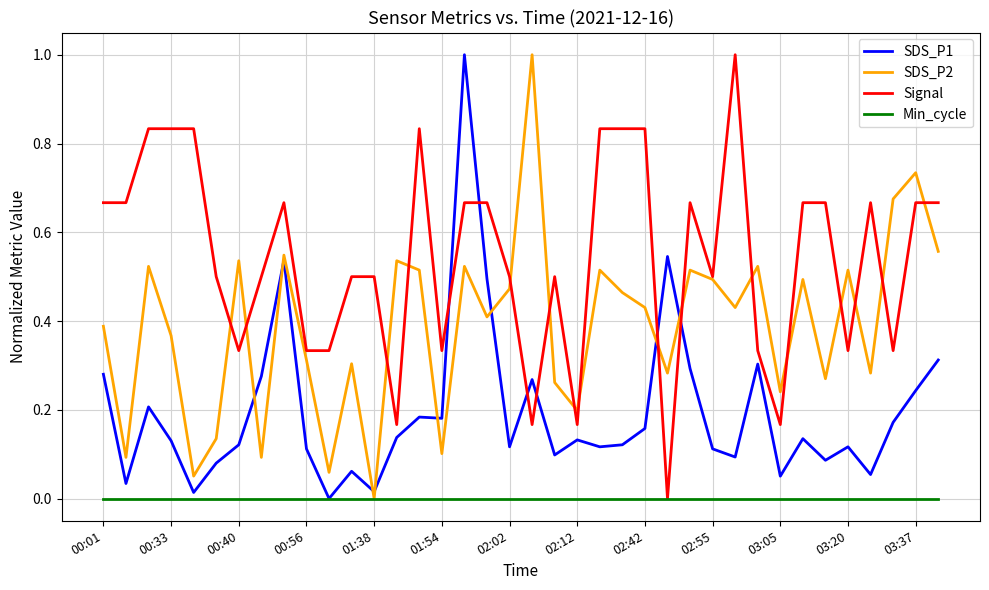

What is the highest value of the SDS_P1 series?

1.0